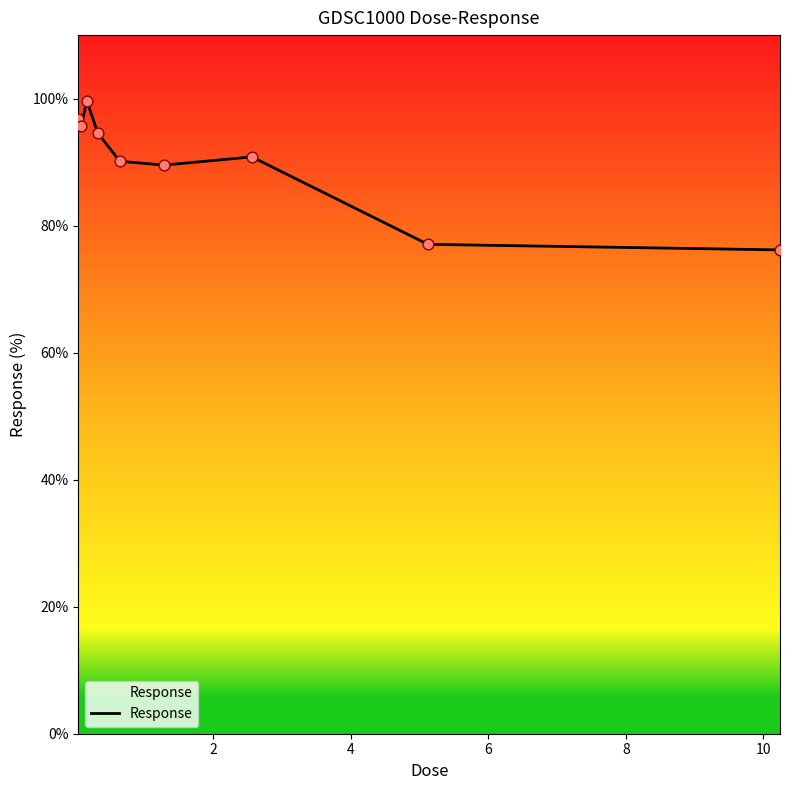

What is the greatest value displayed?

99.7